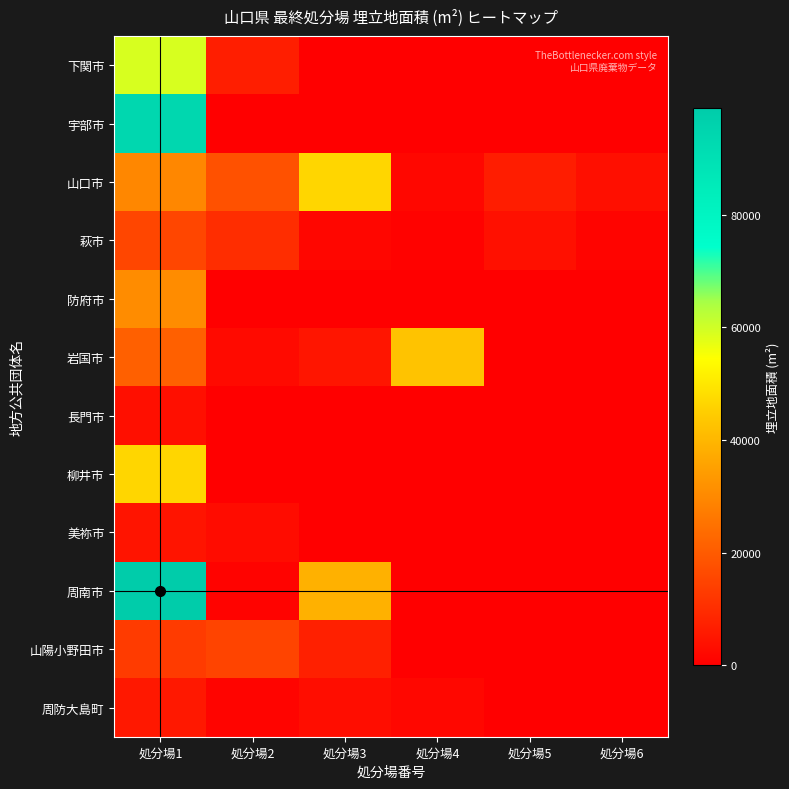

What is the smallest value displayed?

595.0